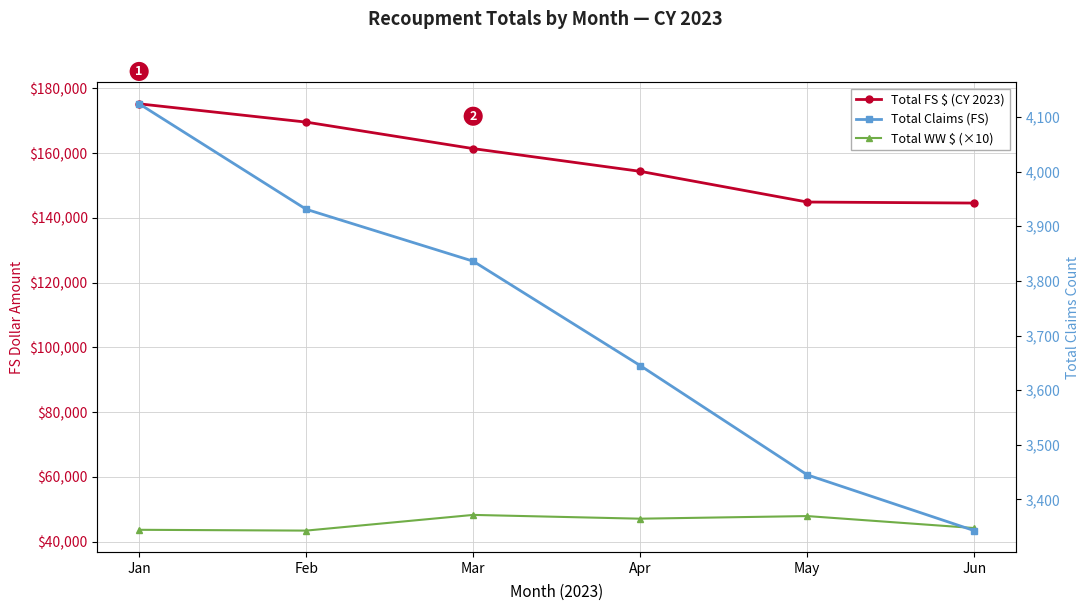

Which label corresponds to the smallest value in the chart?

Jun